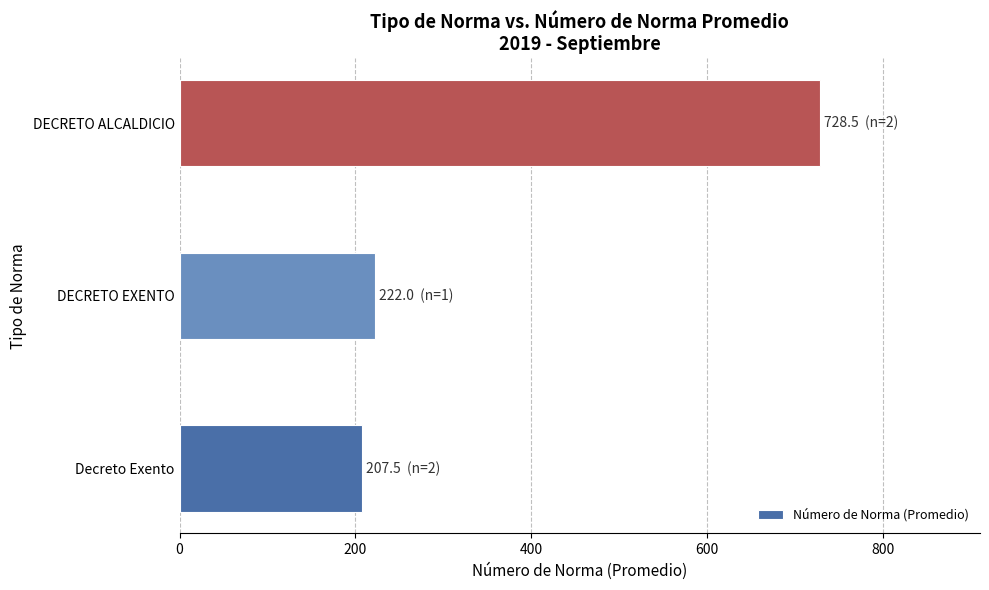

What is the difference between the second highest and minimum values?

14.5